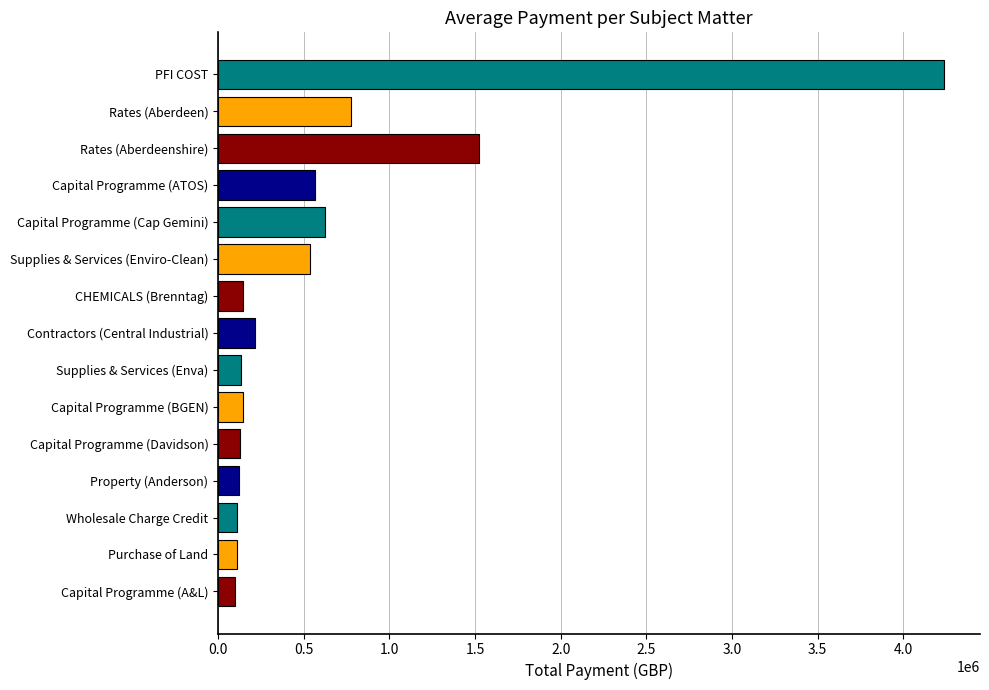

The value at PFI COST is 4236808.5. True or false?

True